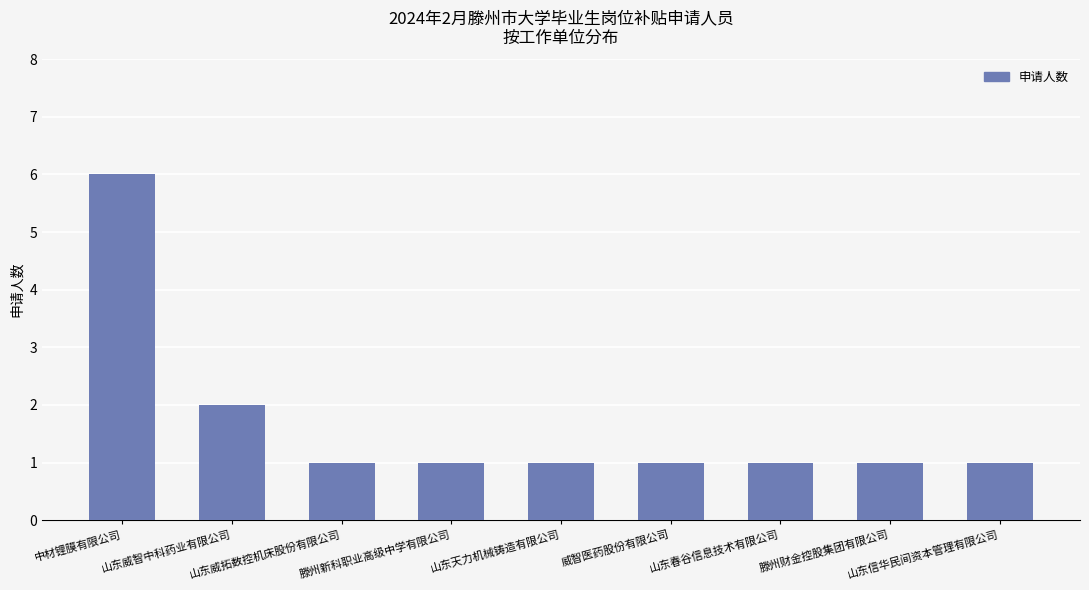

What is the maximum value shown in the chart?

6